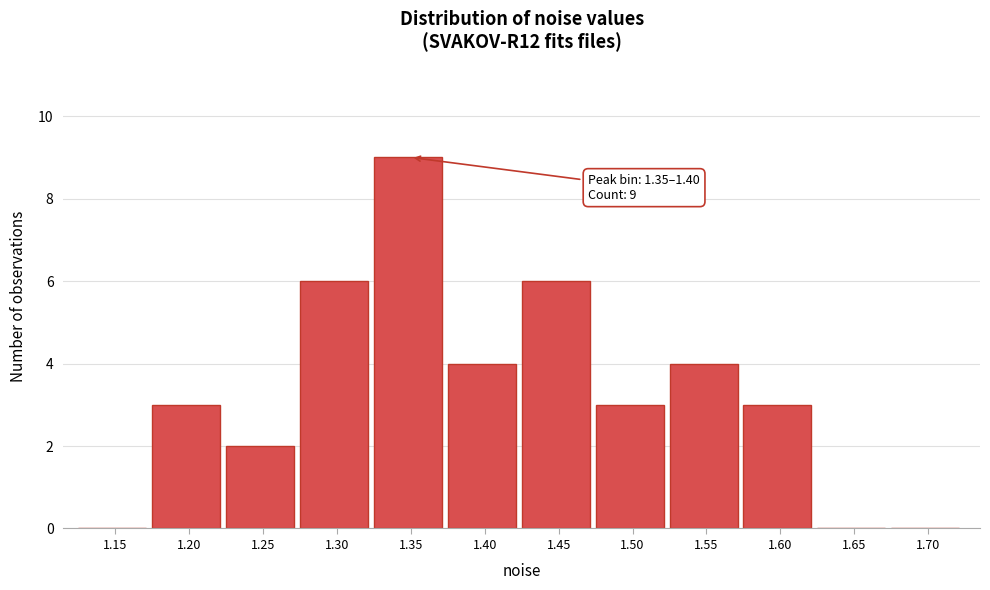

Reading left to right, list all the values displayed in this chart.

1.15=0	1.20=3	1.25=2	1.30=6	1.35=9	1.40=4	1.45=6	1.50=3	1.55=4	1.60=3	1.65=0	1.70=0